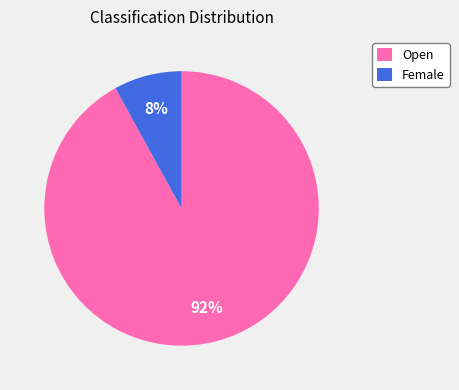

Which slice is the largest?

Open